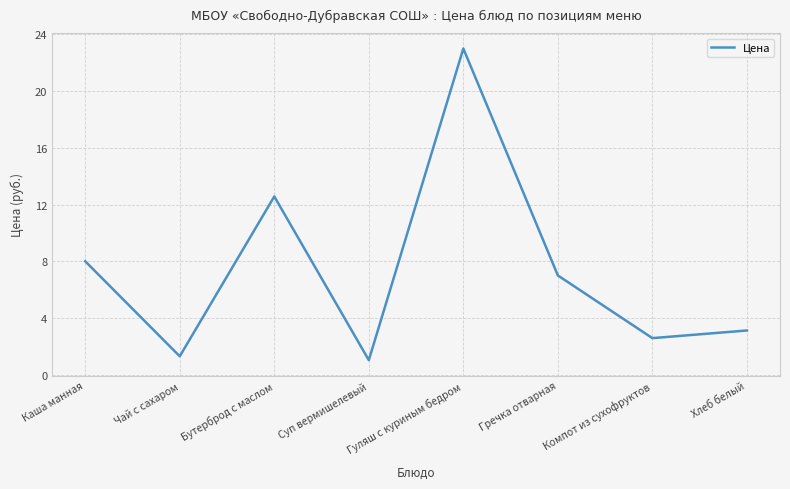

Where does the data first go above 7?

Каша манная